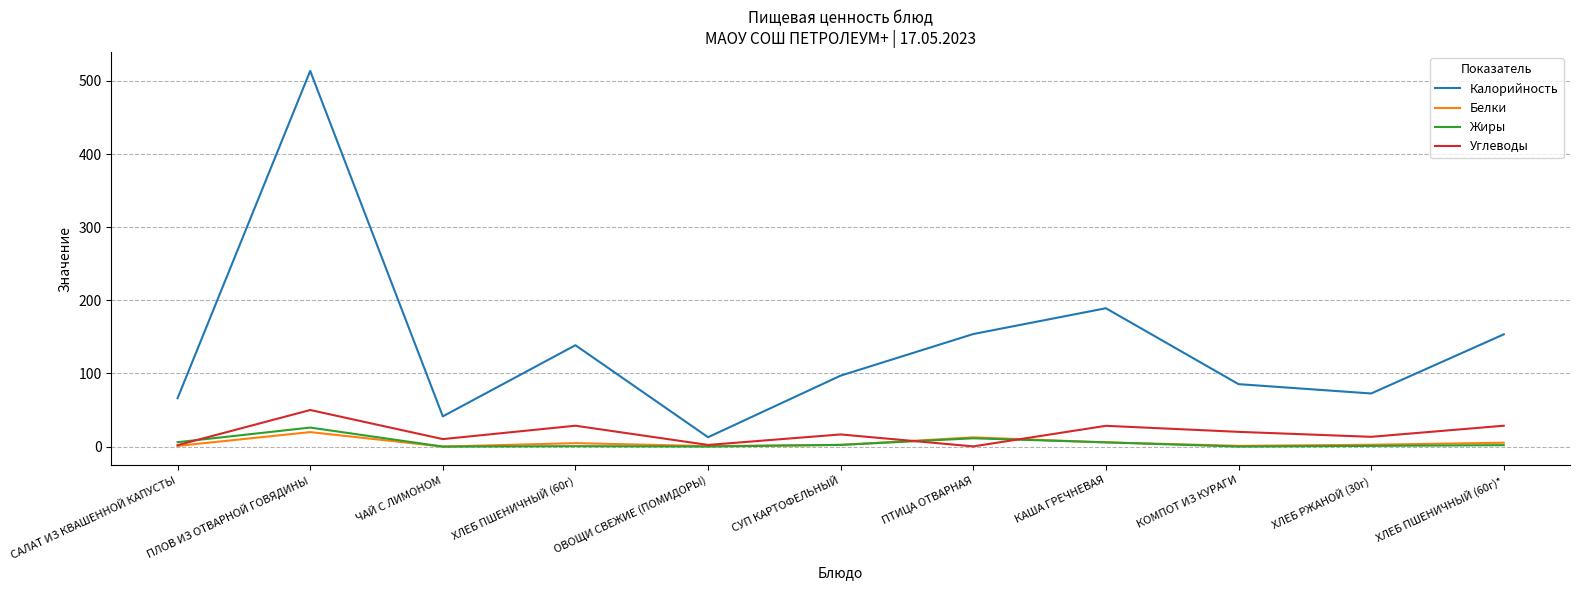

Is it true that Углеводы equals 28.6 at ХЛЕБ ПШЕНИЧНЫЙ (60г)*?

True